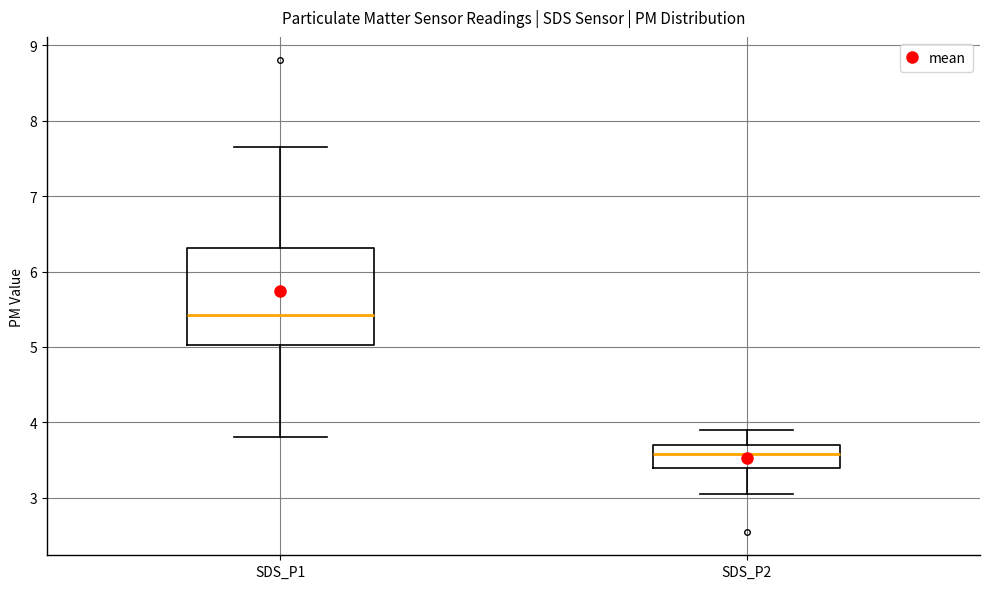

Which box's median line is the highest?

SDS_P1